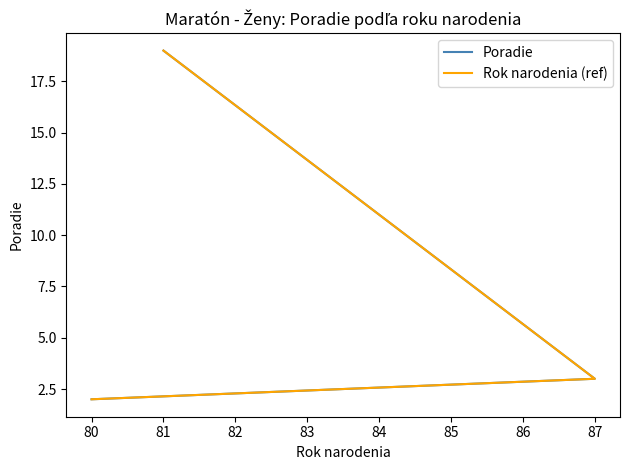

Where does the Poradie series first go above 3?

81